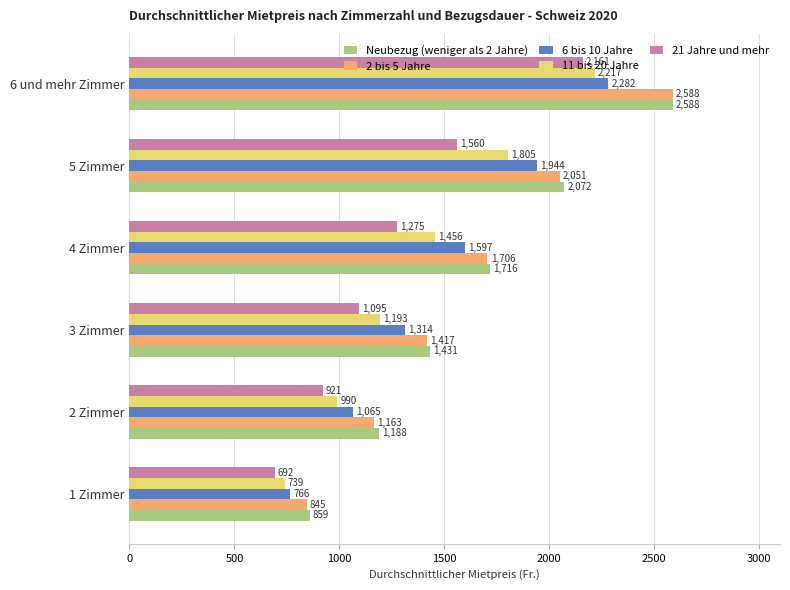

What is the sum of all 6 bis 10 Jahre values?

8968